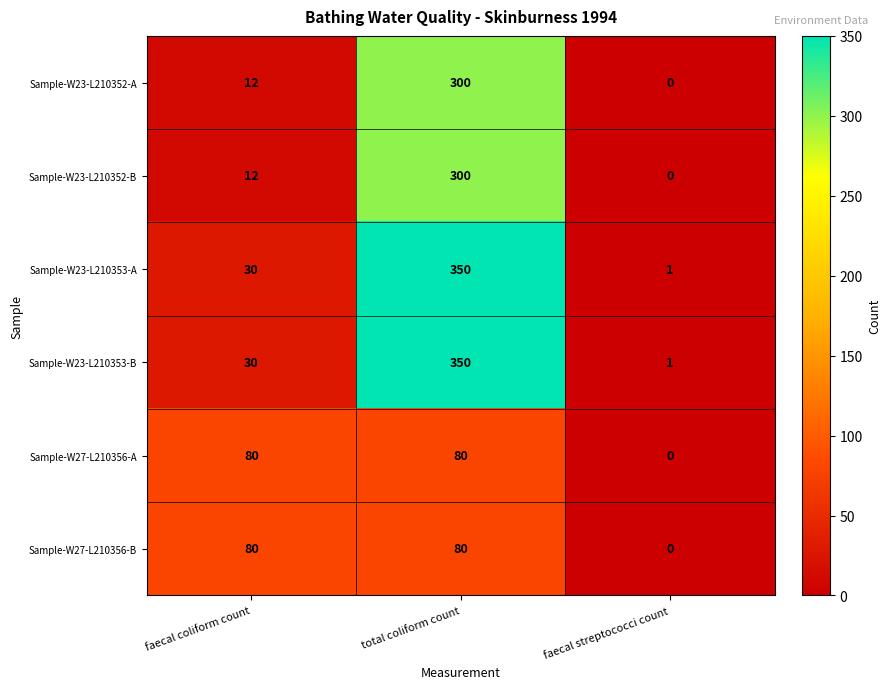

What is the sum of the Sample-W23-L210353-B values at total coliform count and faecal streptococci count?

351